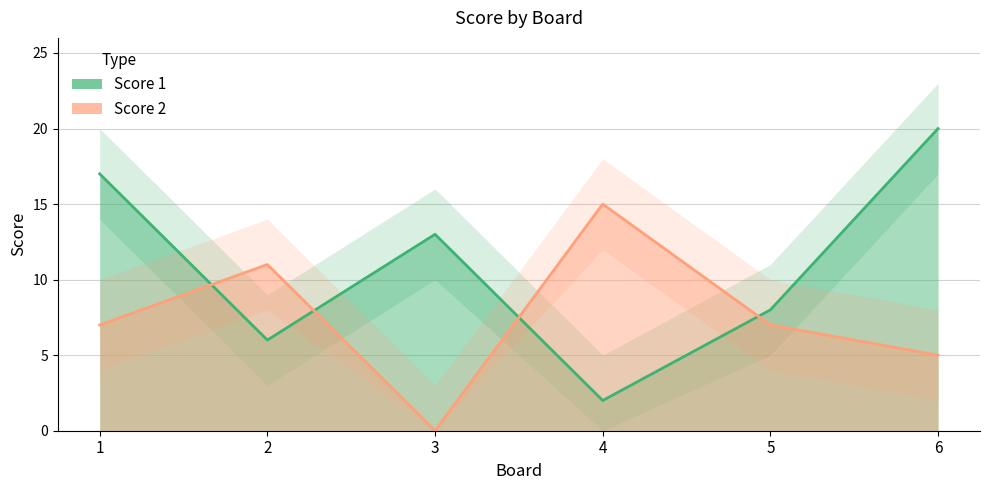

How many data points does each series have?

6